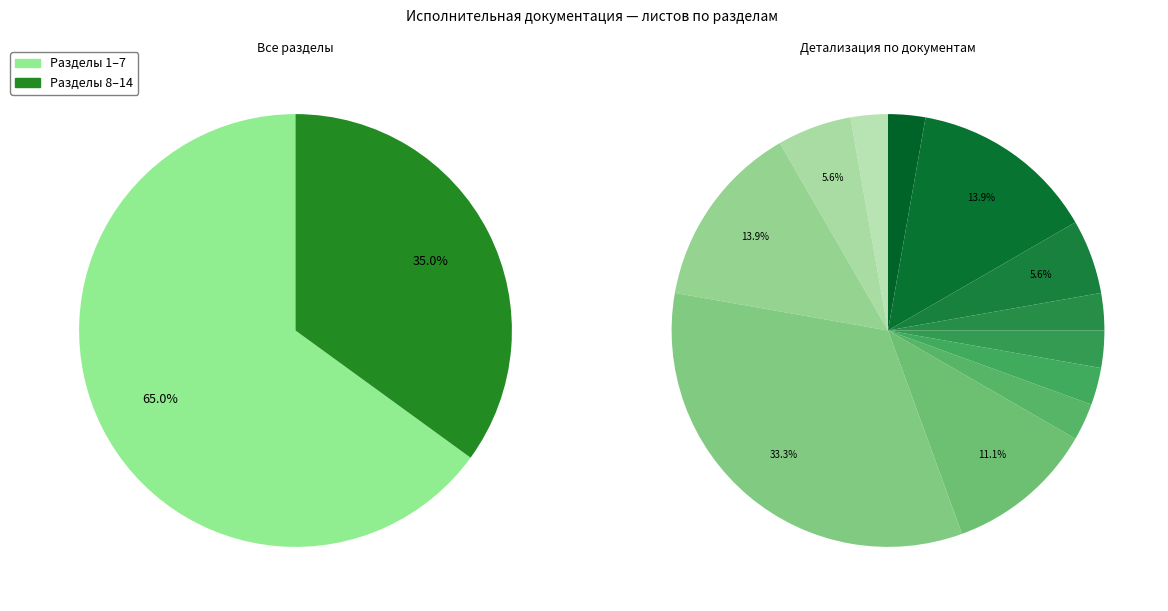

Rank the categories by value from lowest to highest.

Титульный лист, Реестр, Дефектная ведомость, Проект производства работ, Акт допуска, Перечень опасных и вредных, Разрешение на производство работ, Перечень организаций, Удостовирении о повышении контроля, Приказ о выполнении контроля, Приказ о направлении работников, Свидетельство об аттестации, Свидетельство к использованию, Ситуационный план